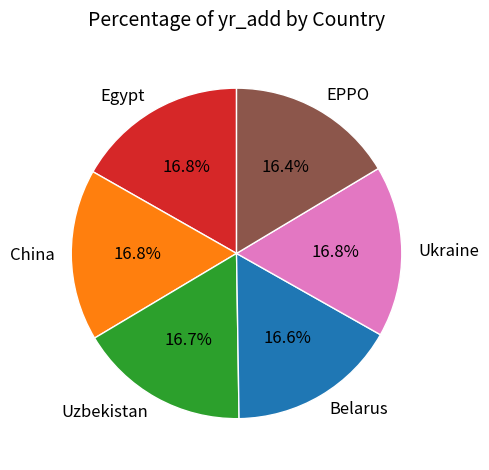

What is the ratio of the value at China to the value at EPPO?

1.0